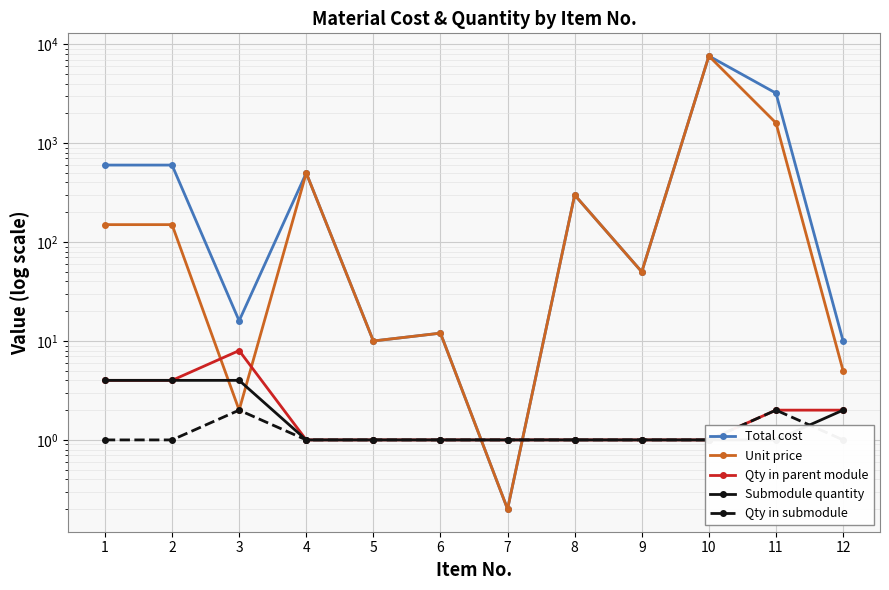

How many lines are shown in the chart?

5